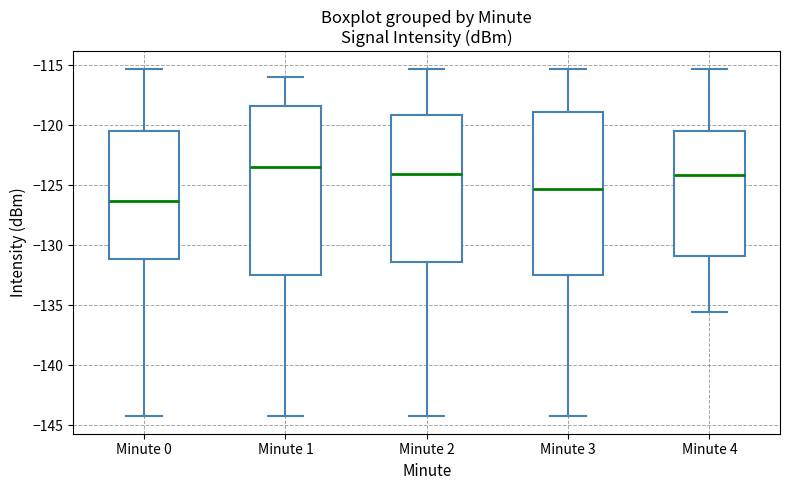

Reading left to right, read every box against the y-axis: the position of its median line, the range the box covers, and the ends of its whiskers. The values are not printed on the chart, so give them approximately, as read against the axis.

Minute 0: median -126.5, box -131.0 to -120.5, whiskers -144.5 to -115.5
Minute 1: median -123.5, box -132.5 to -118.5, whiskers -144.5 to -116.0
Minute 2: median -124.0, box -131.5 to -119.0, whiskers -144.5 to -115.5
Minute 3: median -125.5, box -132.5 to -119.0, whiskers -144.5 to -115.5
Minute 4: median -124.0, box -131.0 to -120.5, whiskers -135.5 to -115.5